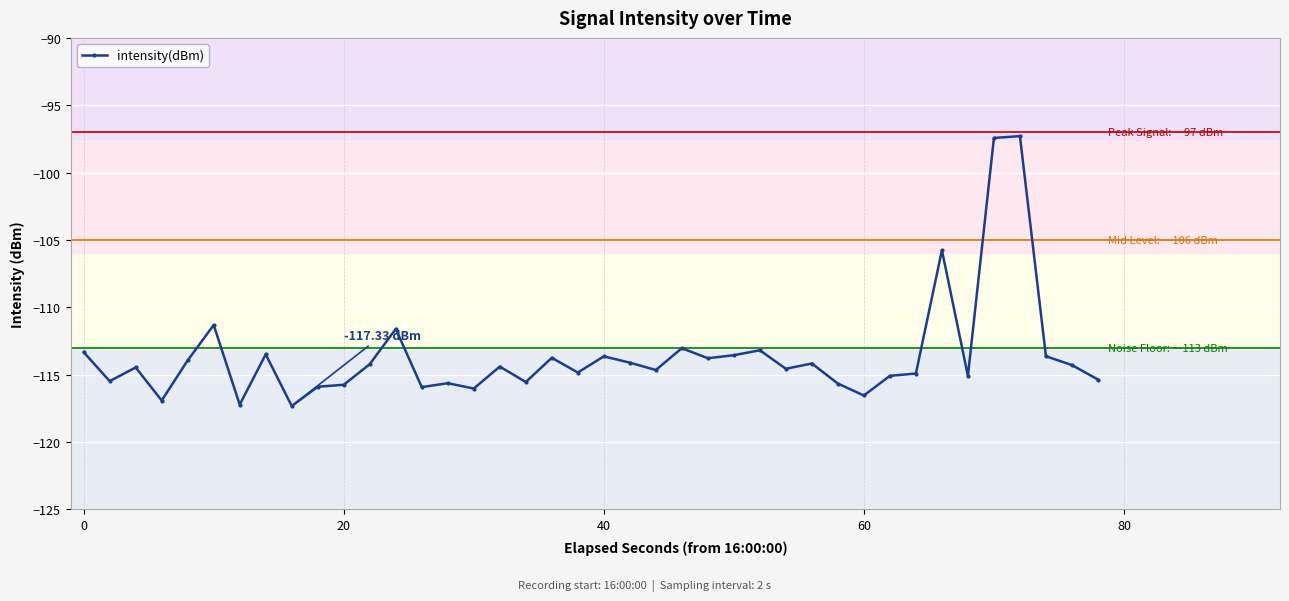

What is the average value?

-113.6